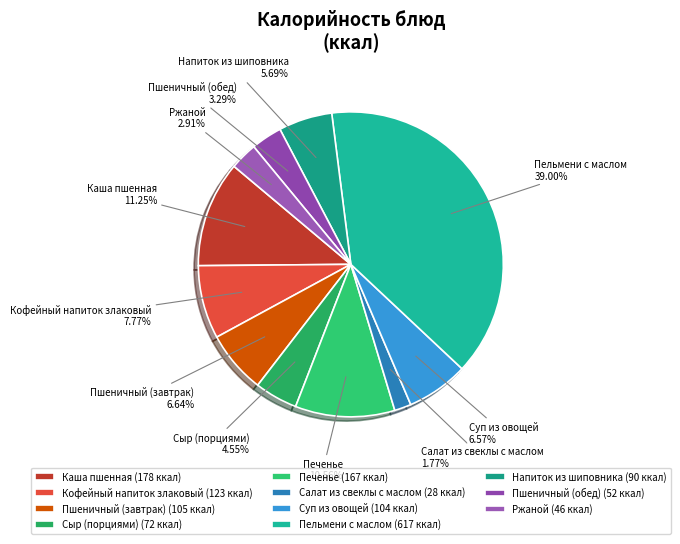

How many slices are in this pie chart?

11